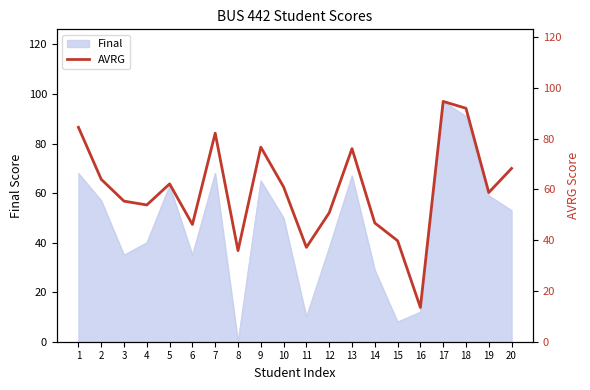

Reading right to left, list all the values displayed in this chart.

20=68.3	19=58.8	18=92.0	17=94.7	16=13.5	15=39.8	14=46.8	13=76.1	12=50.8	11=37.2	10=61.0	9=76.7	8=35.9	7=82.2	6=46.2	5=62.2	4=53.9	3=55.4	2=64.0	1=84.5